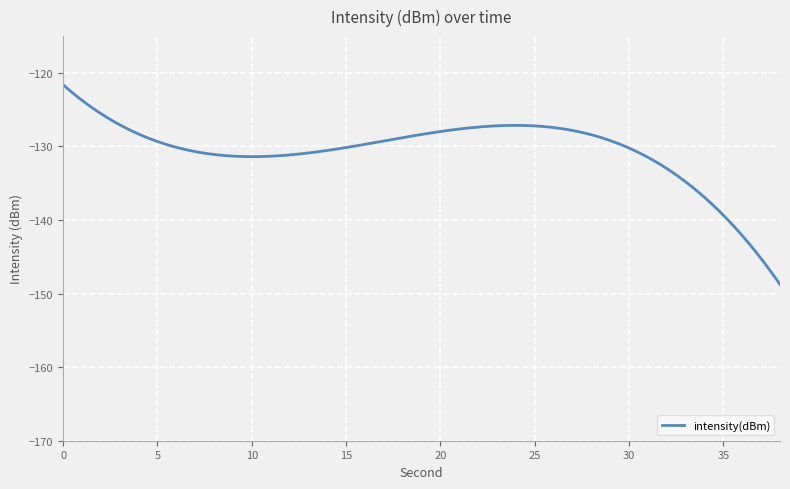

What is the greatest value displayed?

-121.6